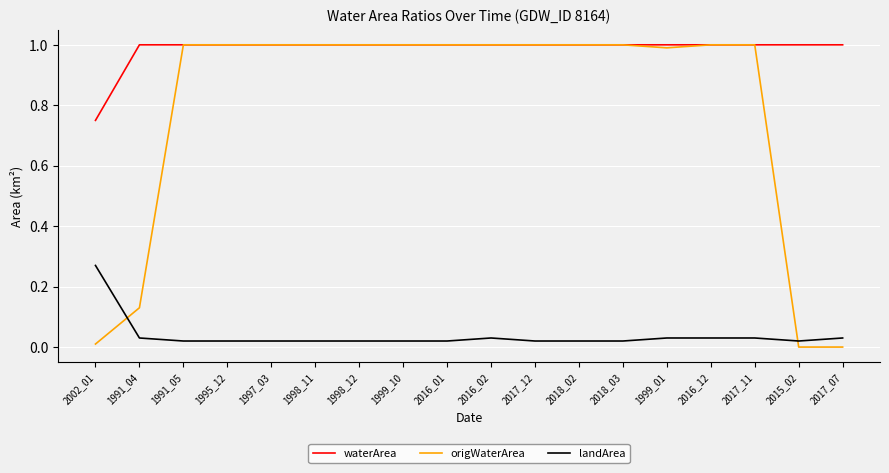

Which series has the largest range (max minus min)?

origWaterArea